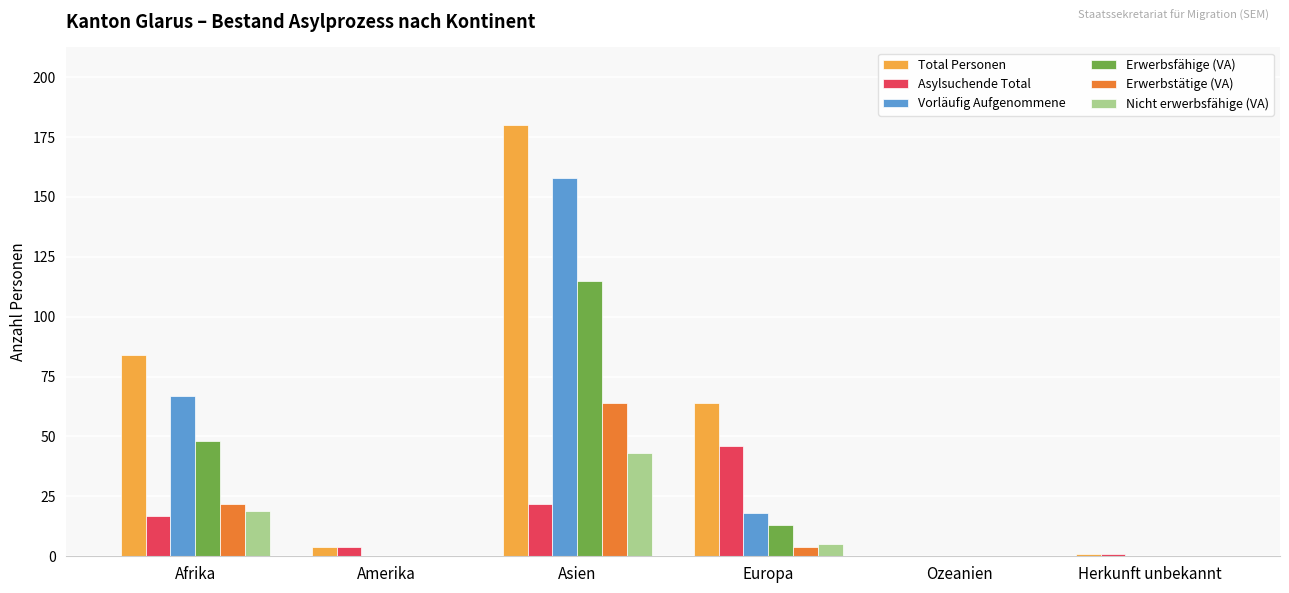

Which series changed the most between Afrika and Asien?

Total Personen